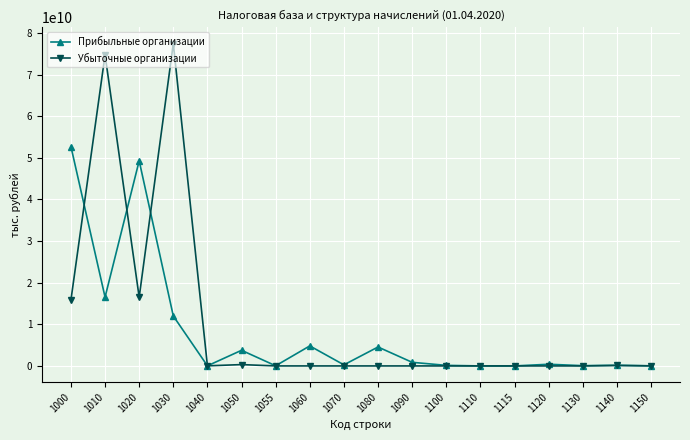

True or false: Прибыльные организации has more than 1 interior local peaks.

True